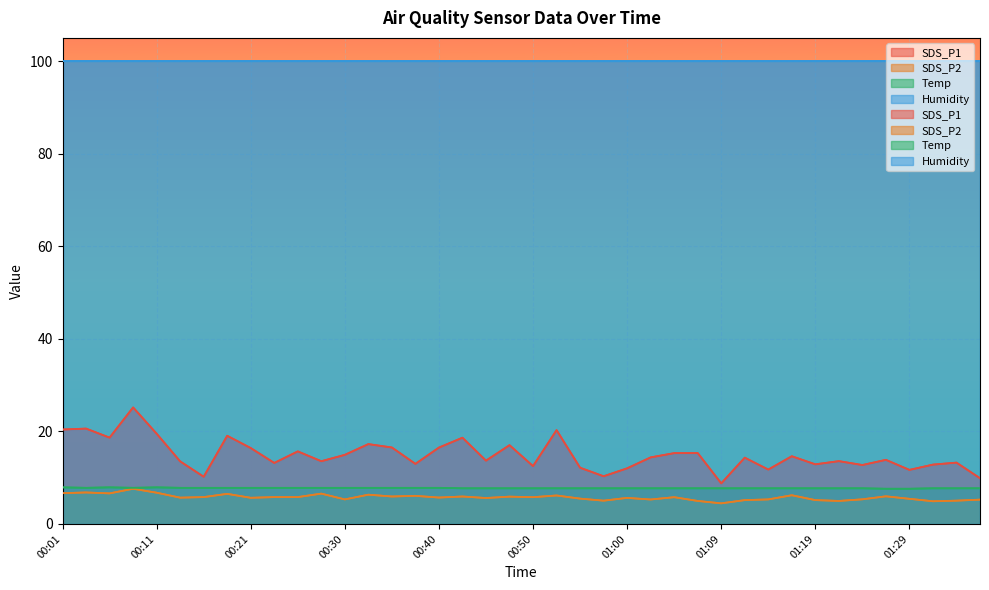

Which label corresponds to the smallest value in the chart?

01:09